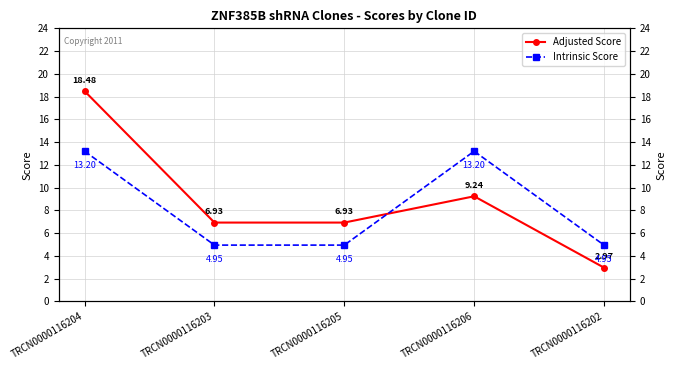

True or false: Adjusted Score has a value of 6.9 at TRCN0000116205.

True